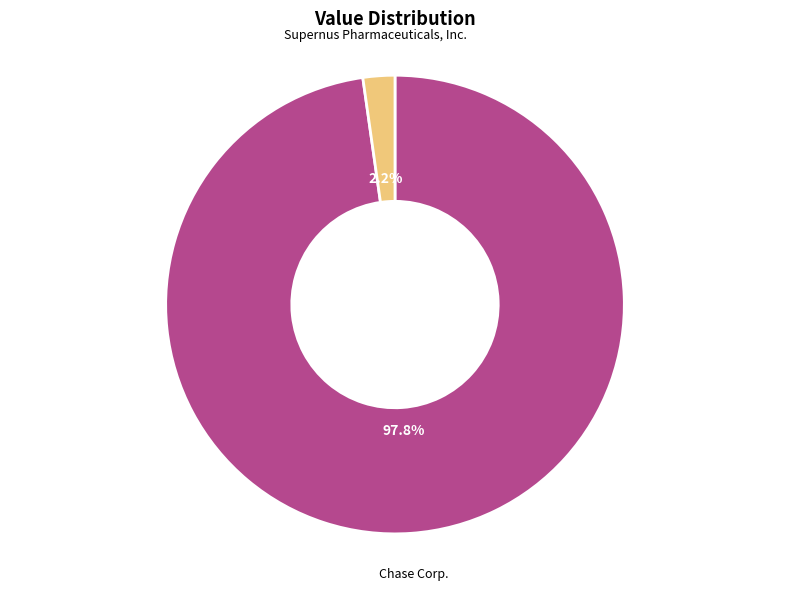

To the nearest percent, what is the average slice percentage?

50%